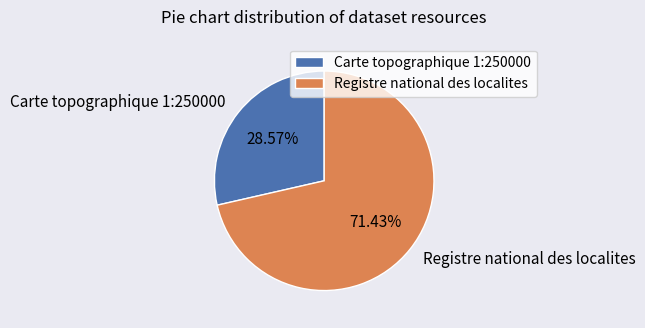

How many slices are in this pie chart?

2